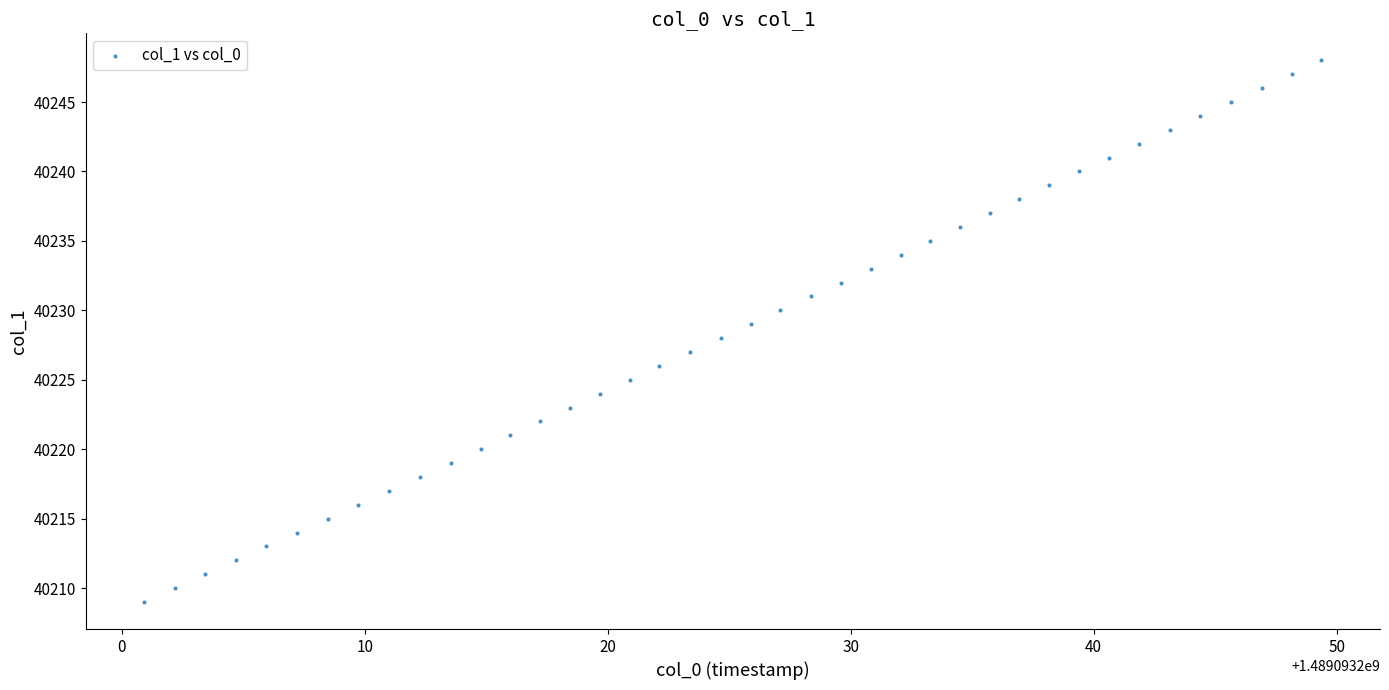

What is the range of Y values (max minus min)?

39